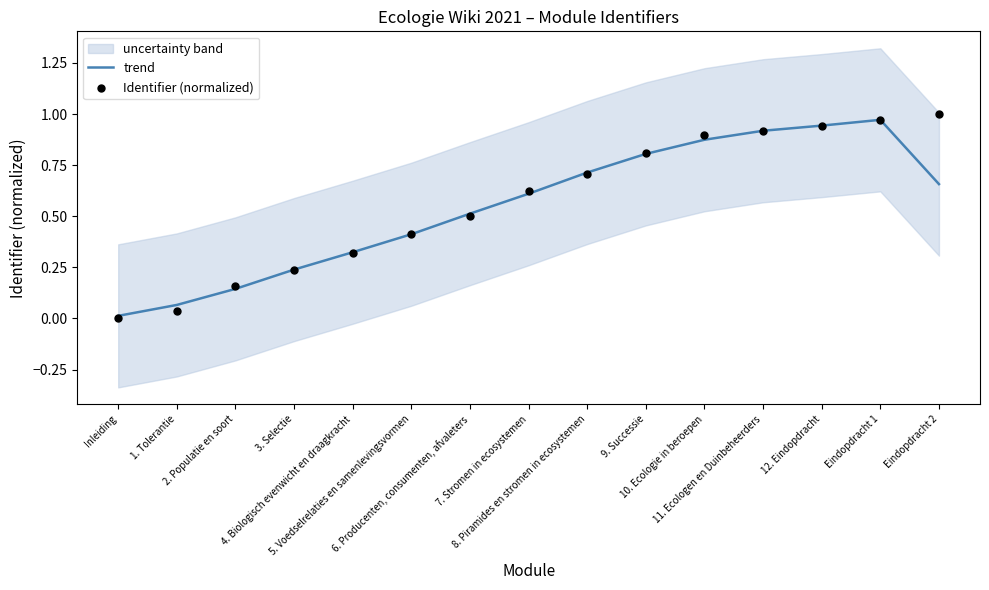

What is the total value across all series at 1. Tolerantie?

0.1